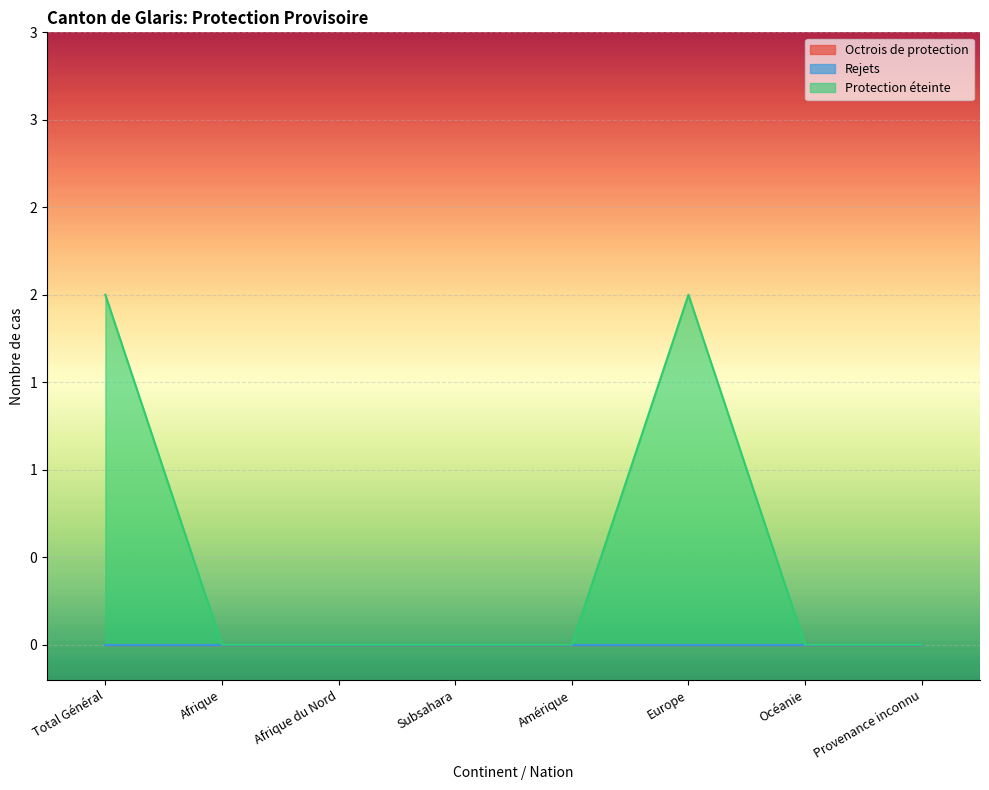

How many series are shown in this chart?

3